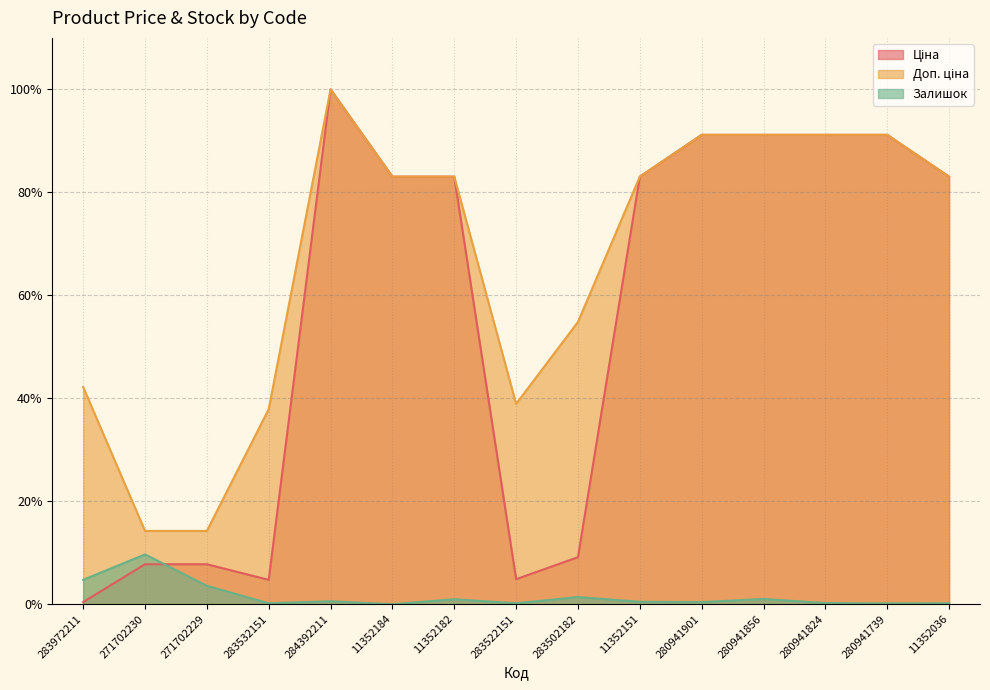

Between 11352182 and 271702229, which is larger?

11352182